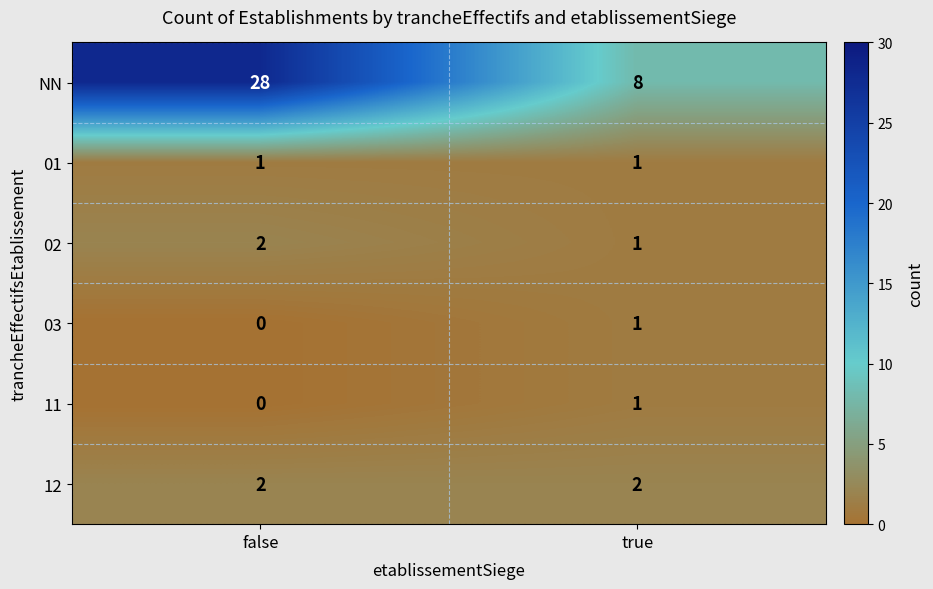

What is the total value across all series at true?

14